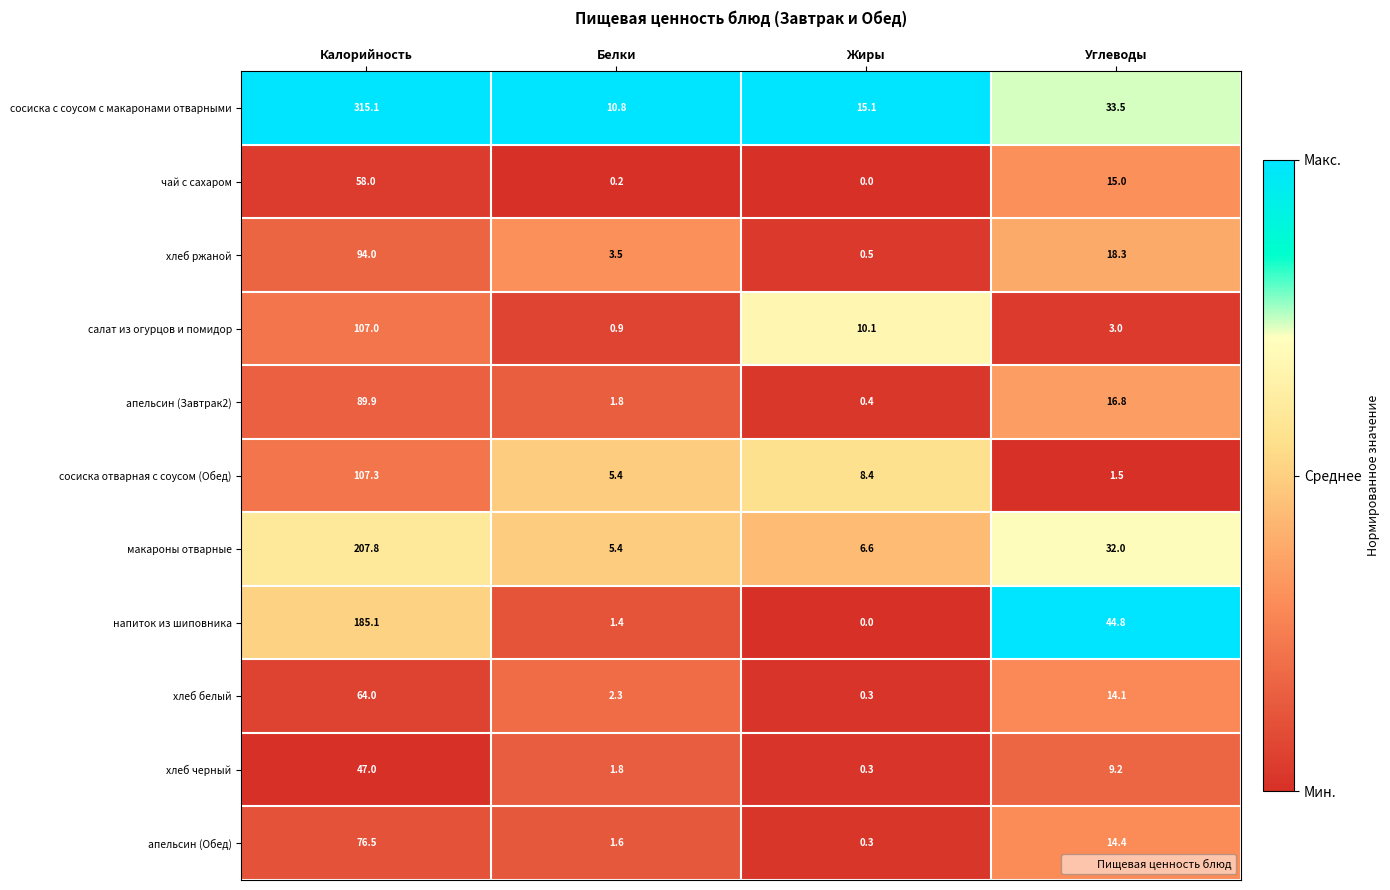

Is it true that апельсин (Обед) equals 2.3 at Белки?

False